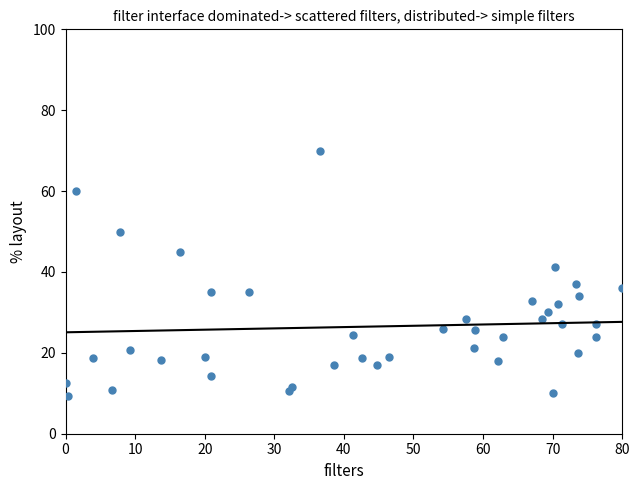

What is the range of Y values (max minus min)?

60.6